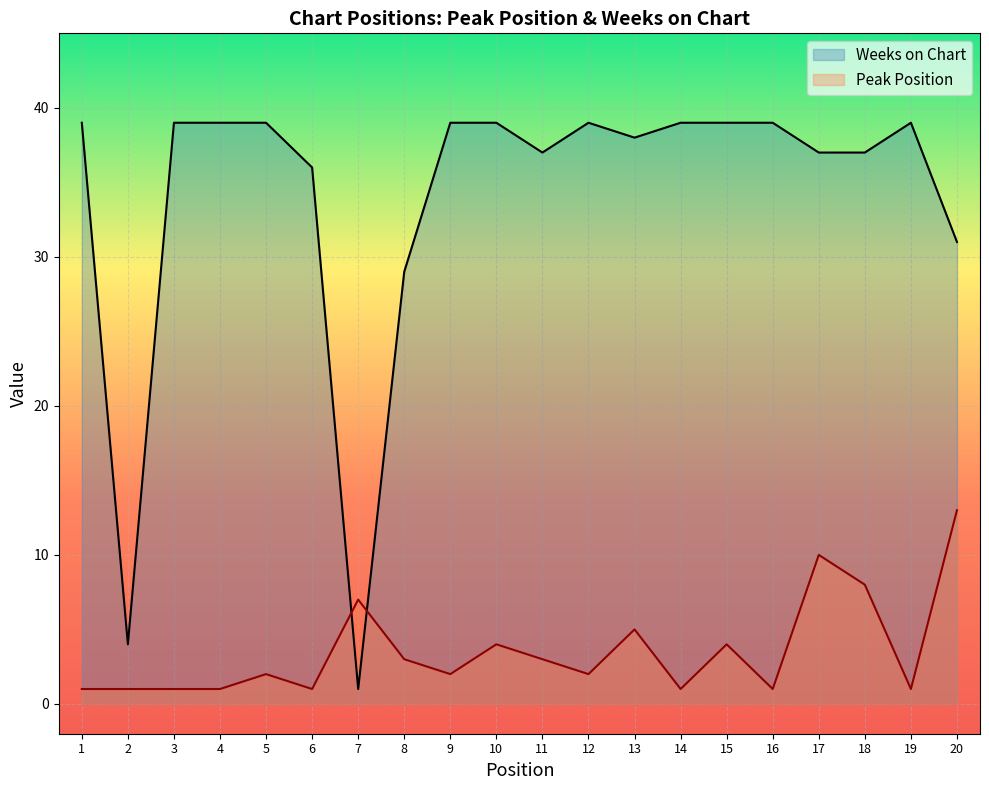

What is the highest value of the Weeks on Chart series?

39